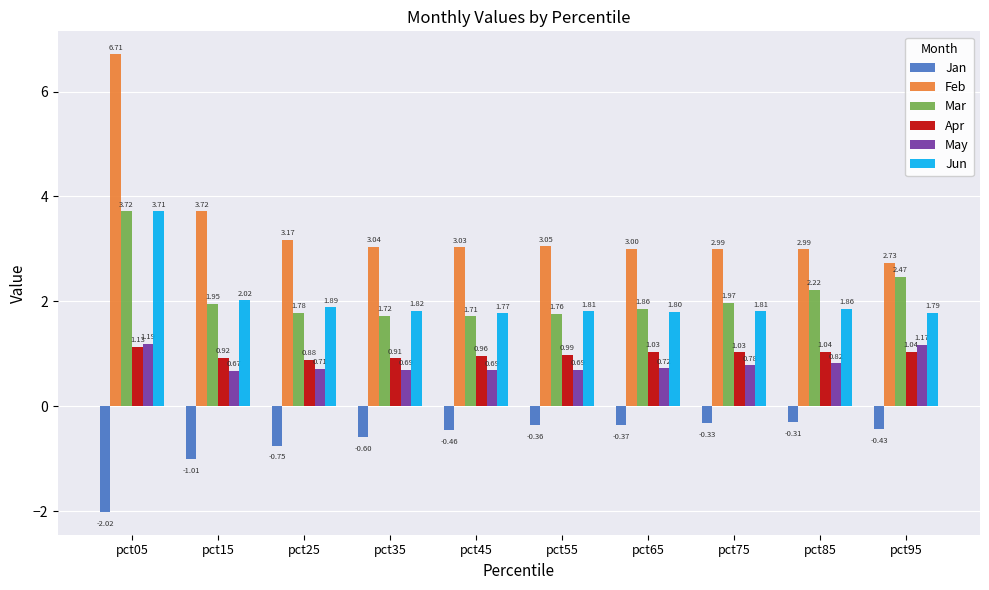

What is the difference between the maximum and minimum values in the Feb series?

4.0